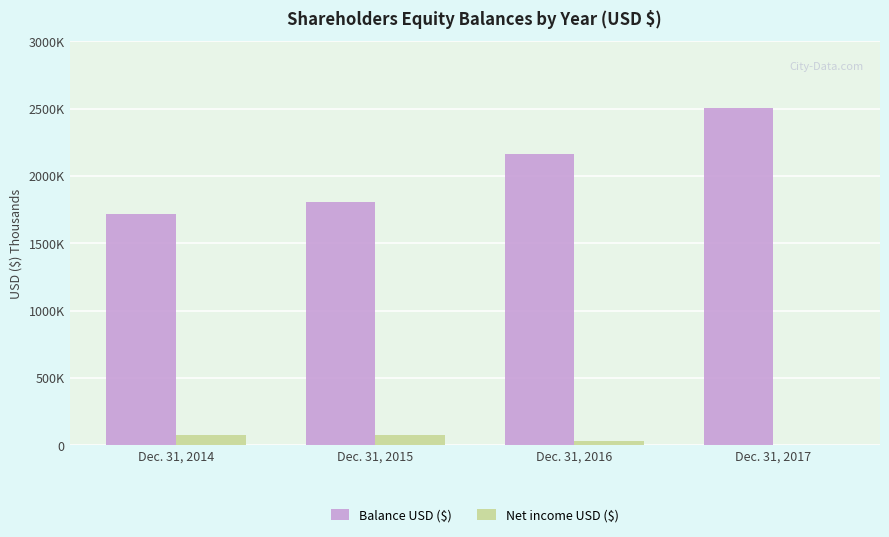

What is the greatest value displayed?

2501151